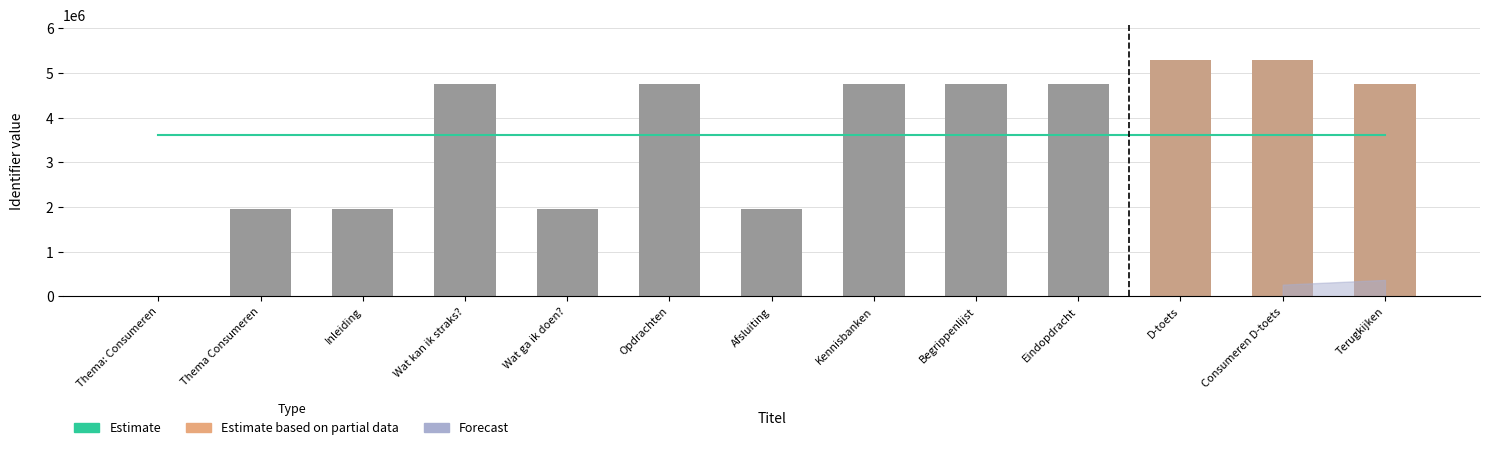

How many values are above zero?

12